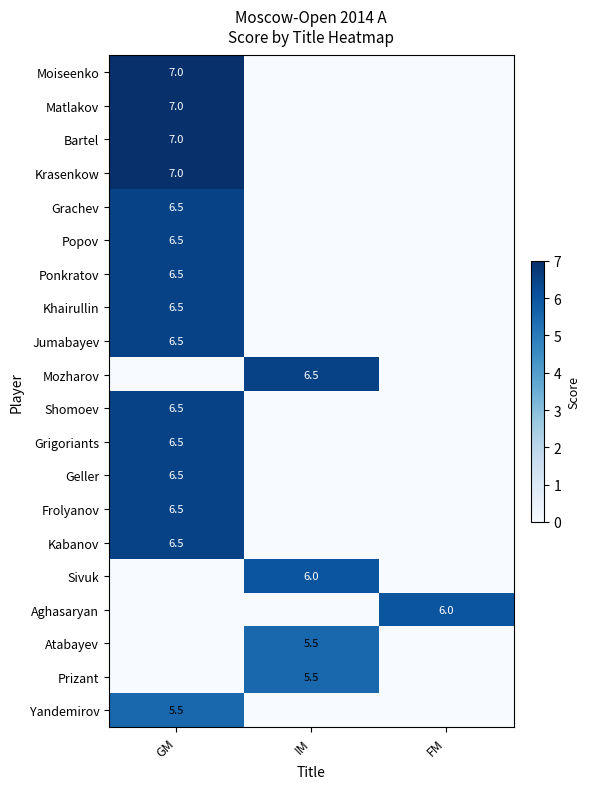

How many series are shown in this chart?

20